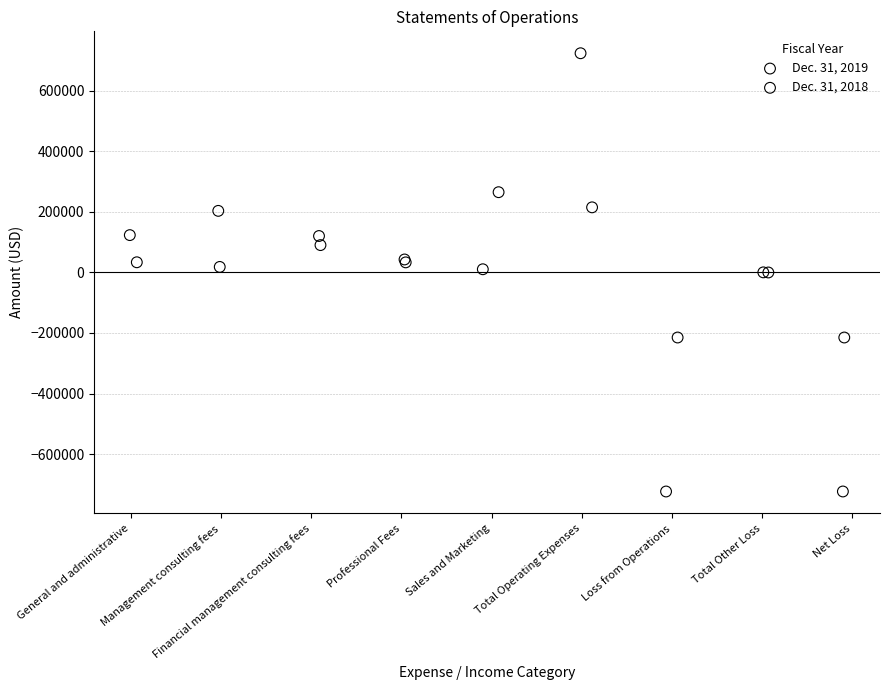

Which series reaches the maximum Y coordinate?

Dec. 31, 2018